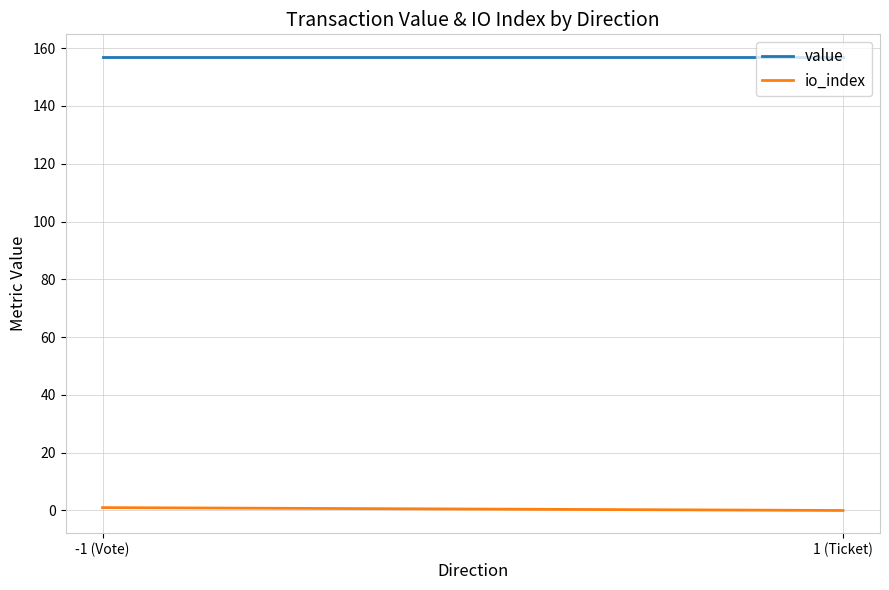

What position from the right is -1 (Vote)?

2